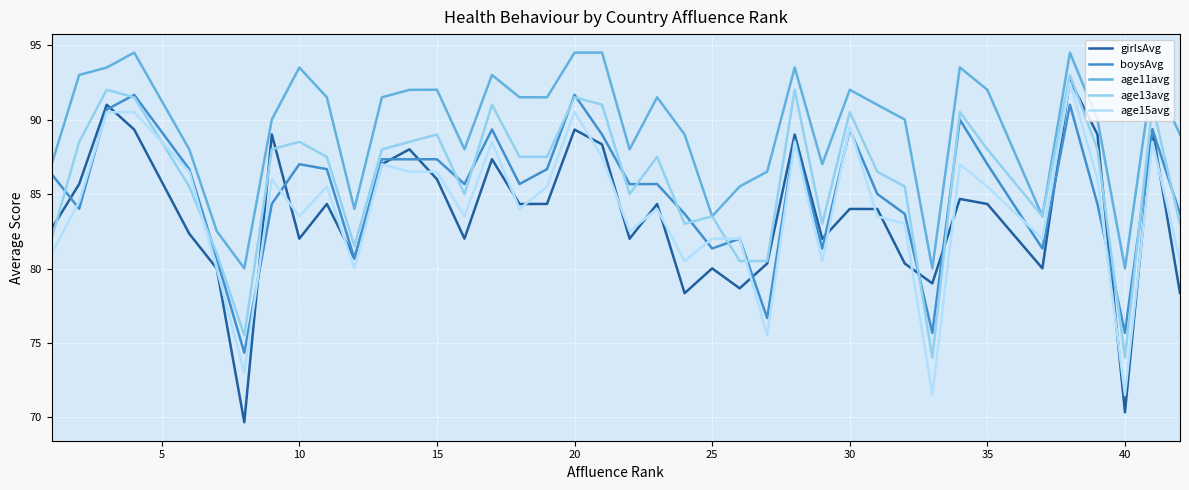

How many interior local peaks does the age13avg series have?

12